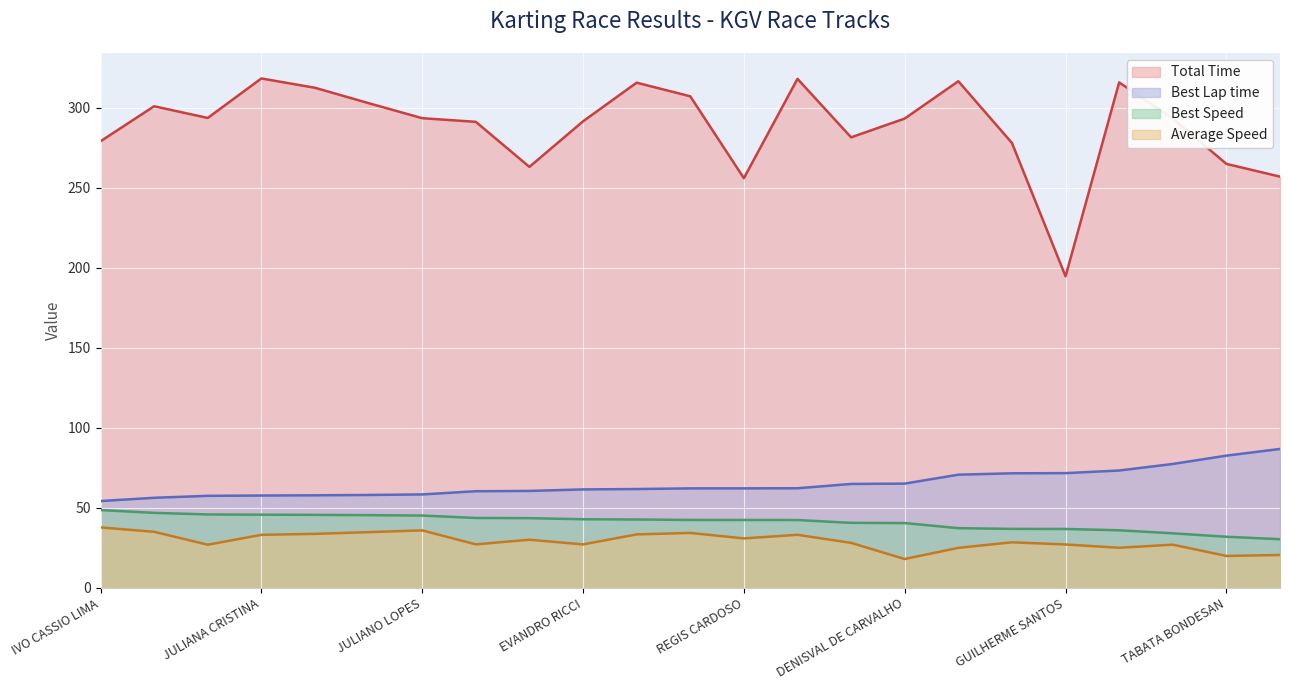

Which category has the lowest value in the Average Speed series?

DENISVAL DE CARVALHO